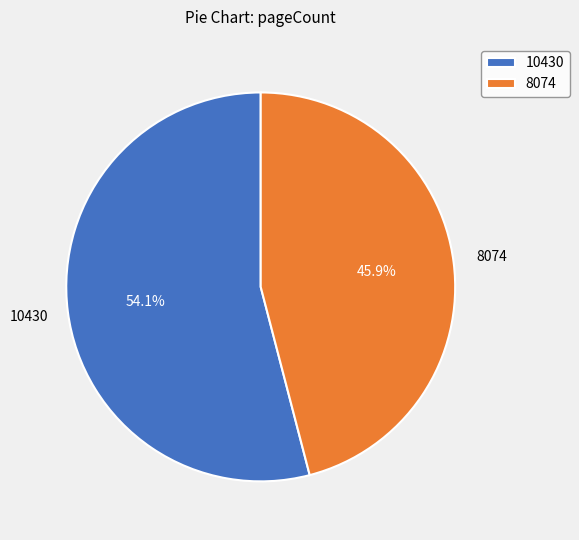

What percentage do 8074 and 10430 together represent?

100.0%